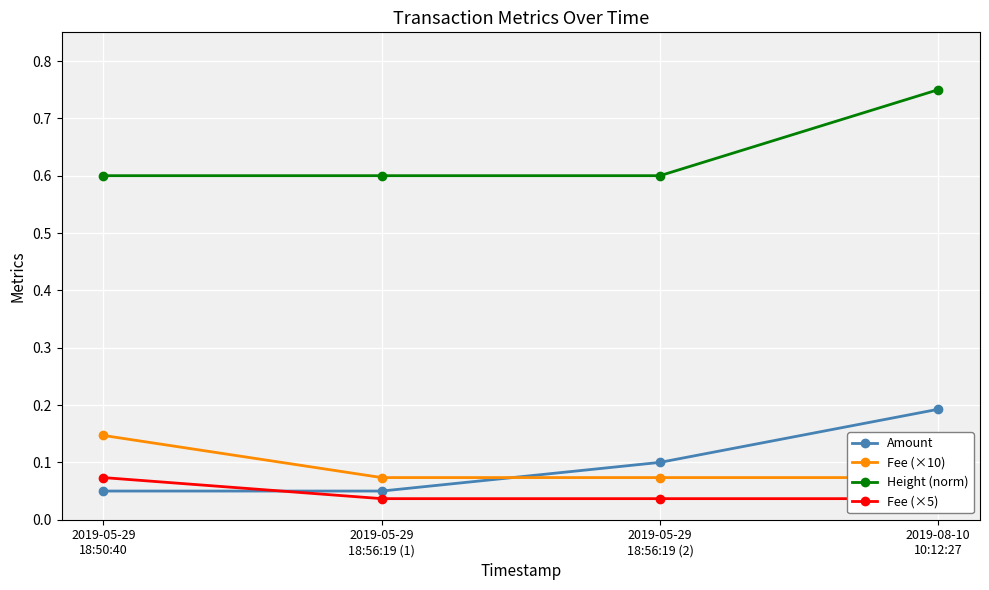

Which has a higher value, 2019-05-29
18:56:19 (1) or 2019-05-29
18:56:19 (2)?

2019-05-29
18:56:19 (2)